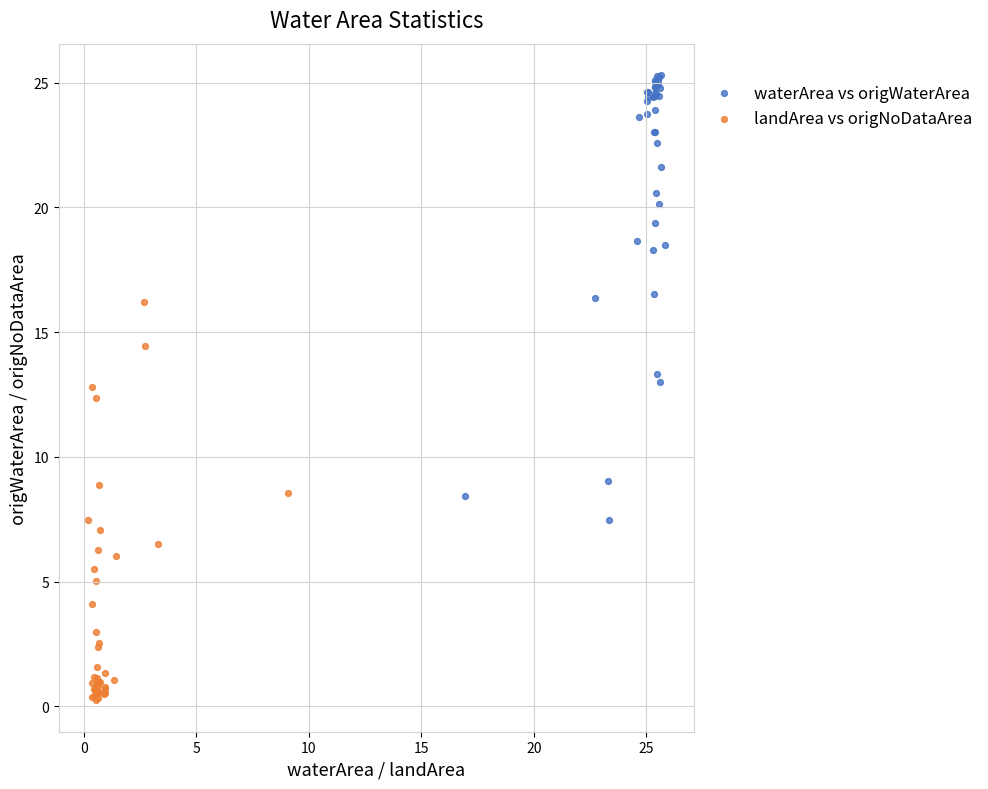

Which series has the widest spread of Y values?

waterArea vs origWaterArea